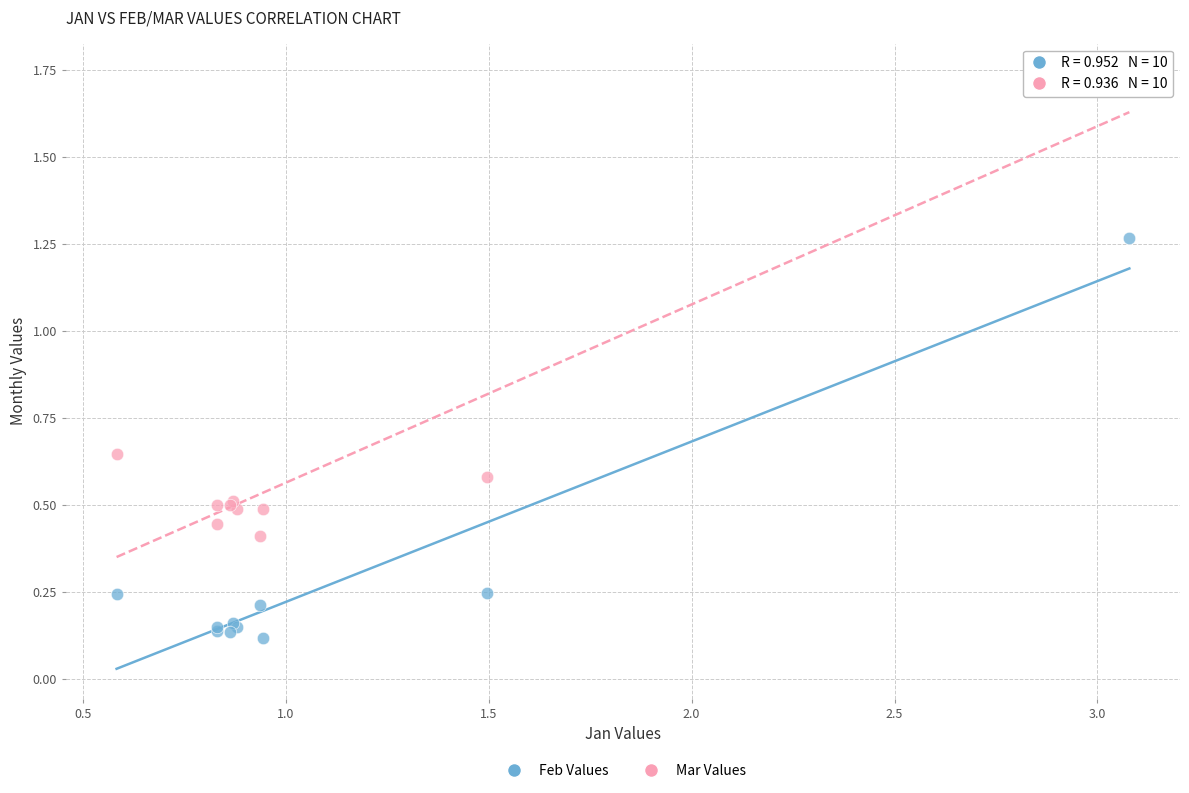

Which series reaches the minimum Y coordinate?

Feb Values